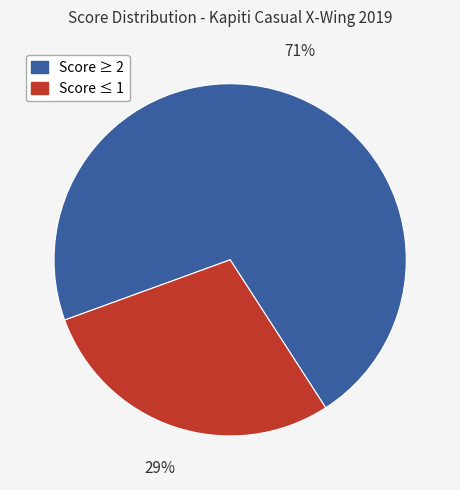

To the nearest percent, what is the average slice percentage?

50%